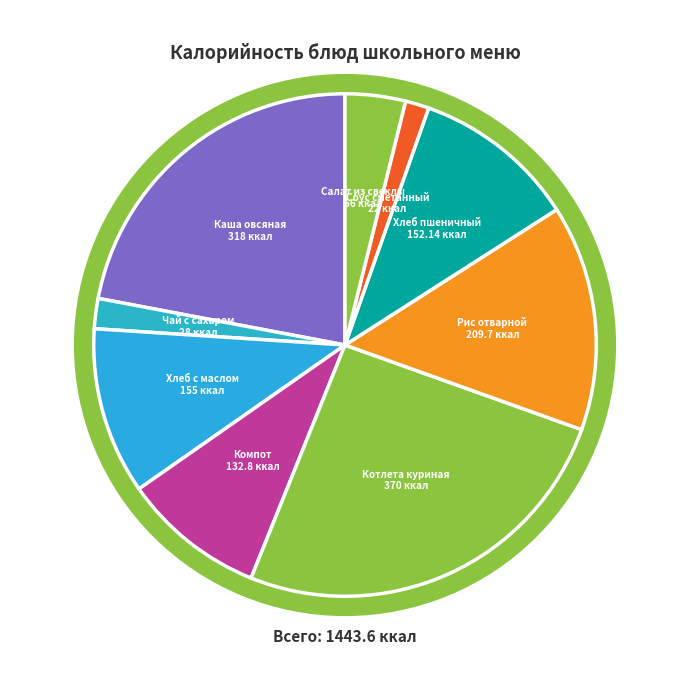

How many segments does this pie chart have?

9